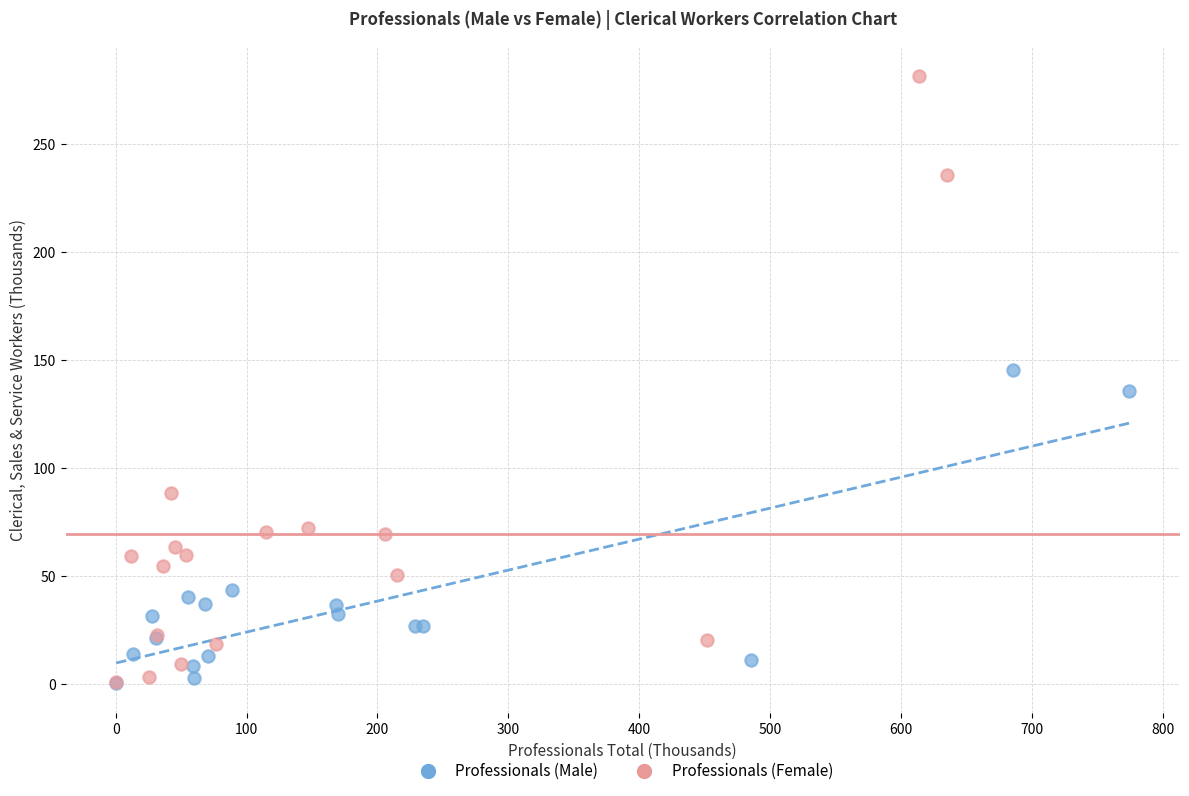

Which series has the widest spread of Y values?

Professionals (Female)